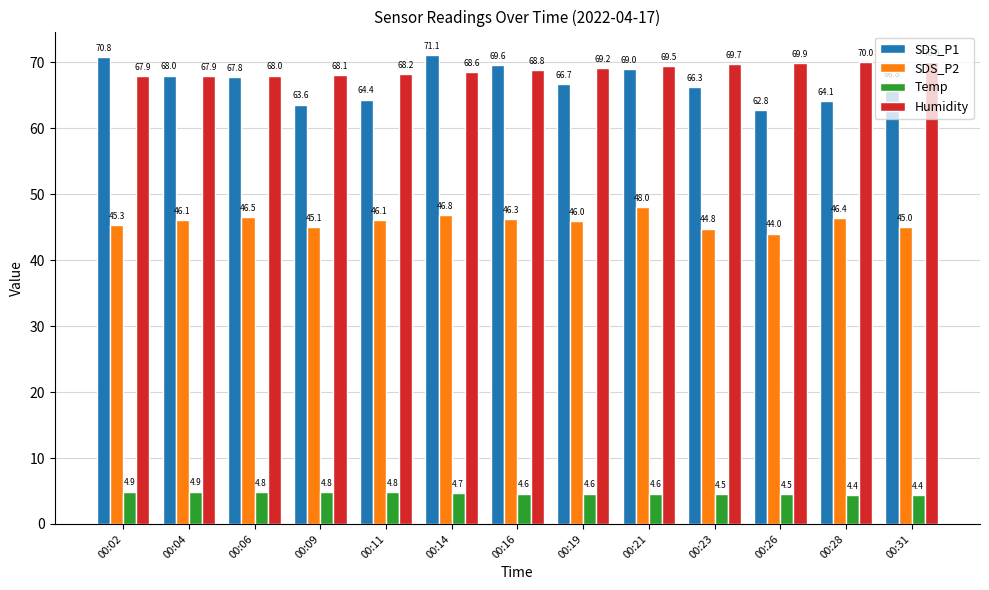

Reading right to left, transcribe all the data shown in this chart.

SDS_P1: 66.8	64.1	62.8	66.3	69.0	66.7	69.6	71.1	64.4	63.6	67.8	68.0	70.8
SDS_P2: 45.0	46.4	44.0	44.8	48.0	46.0	46.3	46.8	46.1	45.1	46.5	46.1	45.3
Temp: 4.4	4.4	4.5	4.5	4.6	4.6	4.6	4.7	4.8	4.8	4.8	4.9	4.9
Humidity: 70.0	70.0	69.9	69.7	69.5	69.2	68.8	68.6	68.2	68.1	68.0	67.9	67.9